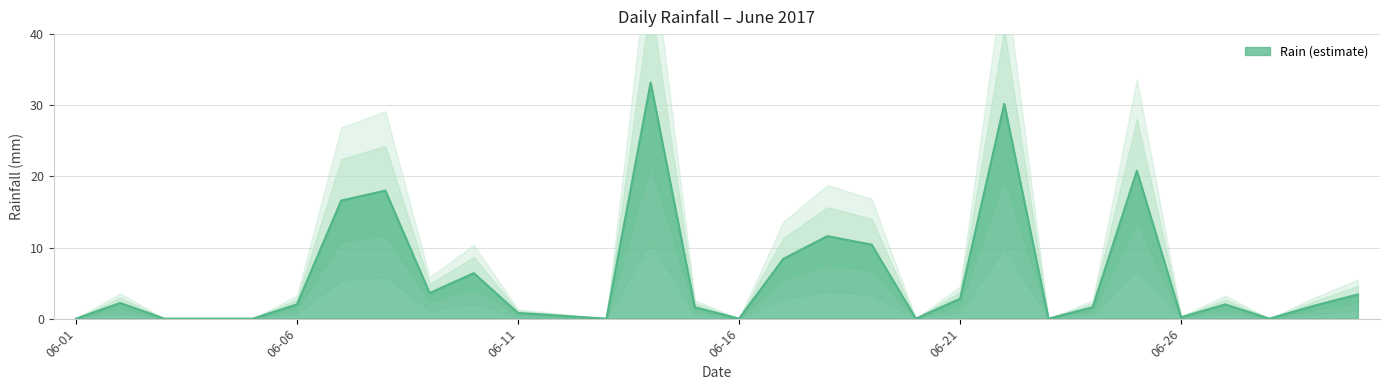

True or false: Rain (estimate) has a value of 0.0 at 06-16.

True